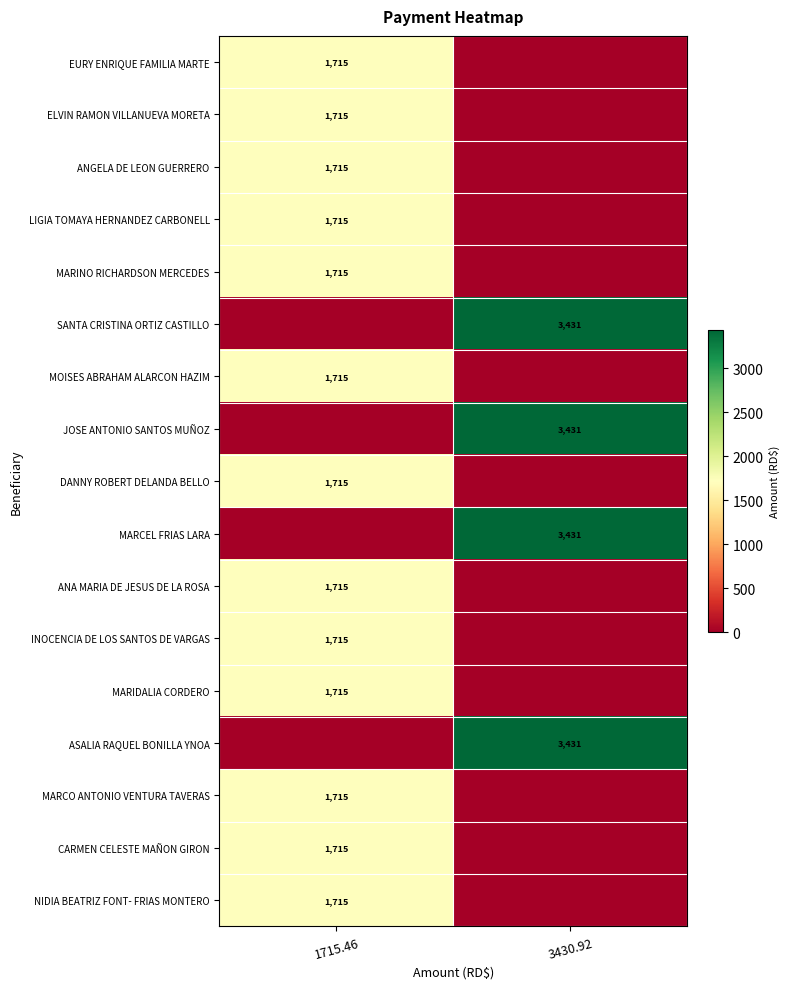

True or false: MOISES ABRAHAM ALARCON HAZIM has a value of 1715 at 1715.46.

True